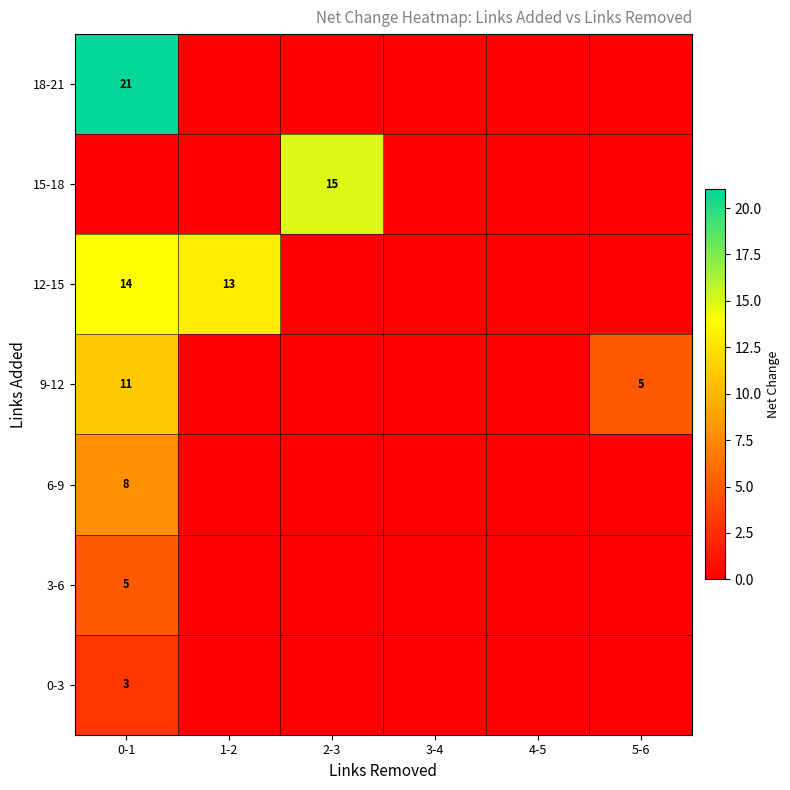

Is it true that 18-21 equals 13 at 1-2?

False